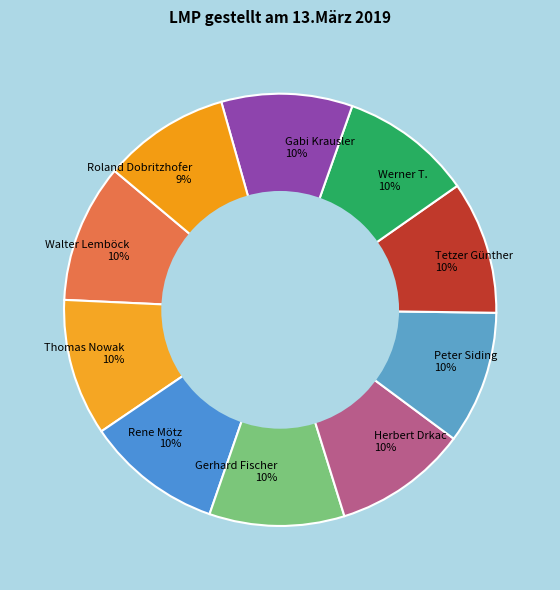

Is the sum of Rene Mötz and Walter Lemböck greater than half?

No